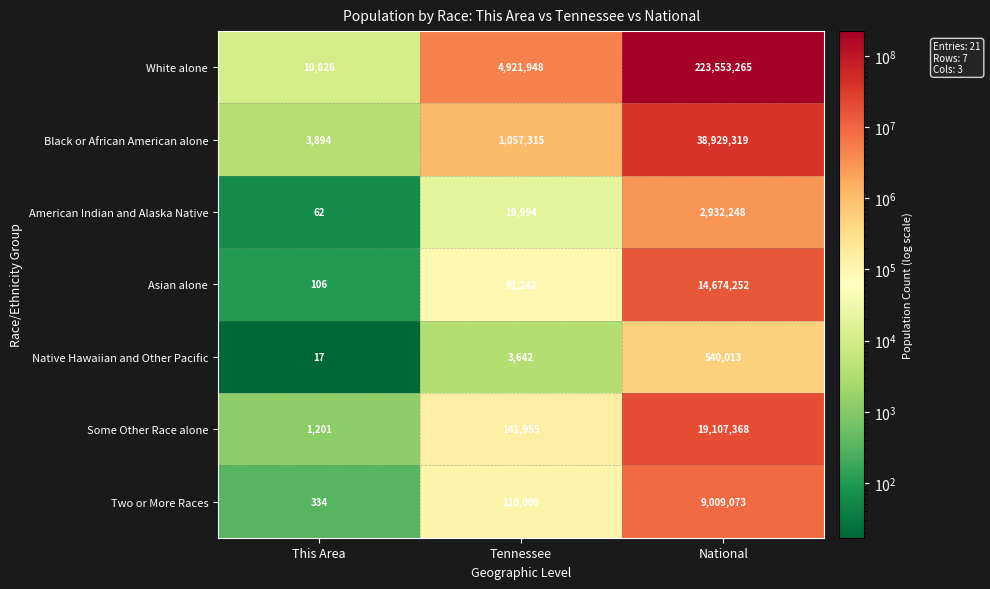

Which category has the highest value across all series?

National